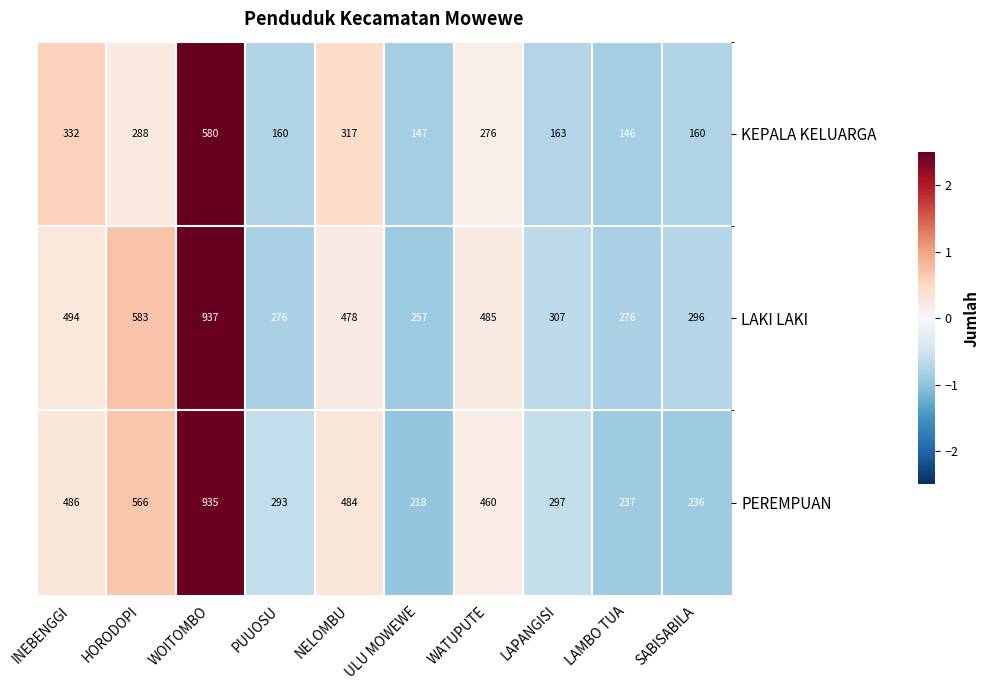

Which category has the lowest value in the PEREMPUAN series?

ULU MOWEWE